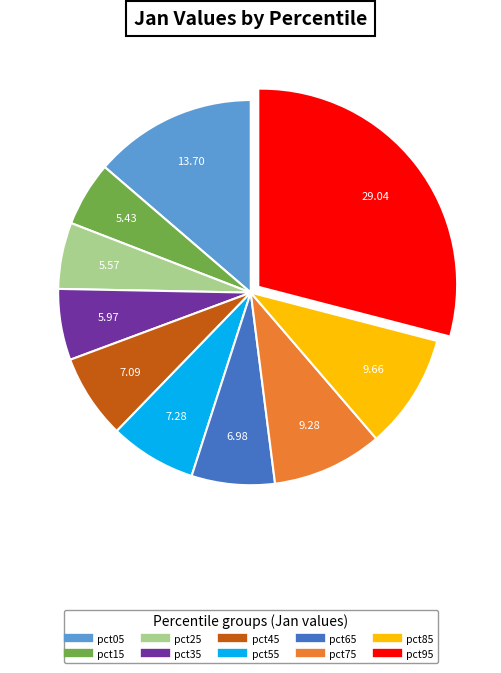

Combined, do pct25 and pct45 account for over 50%?

No